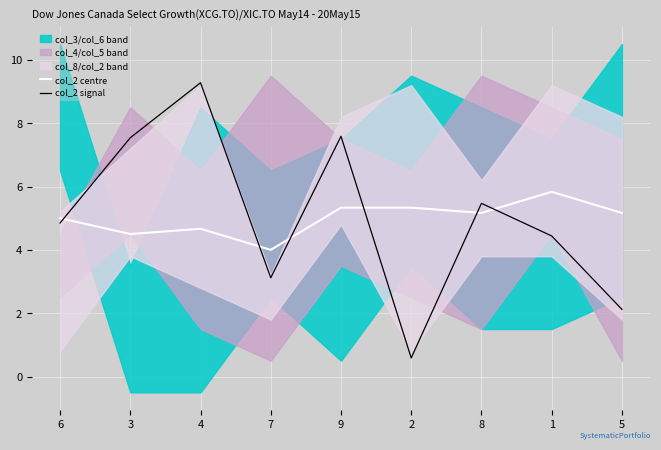

Which label corresponds to the smallest value in the chart?

2